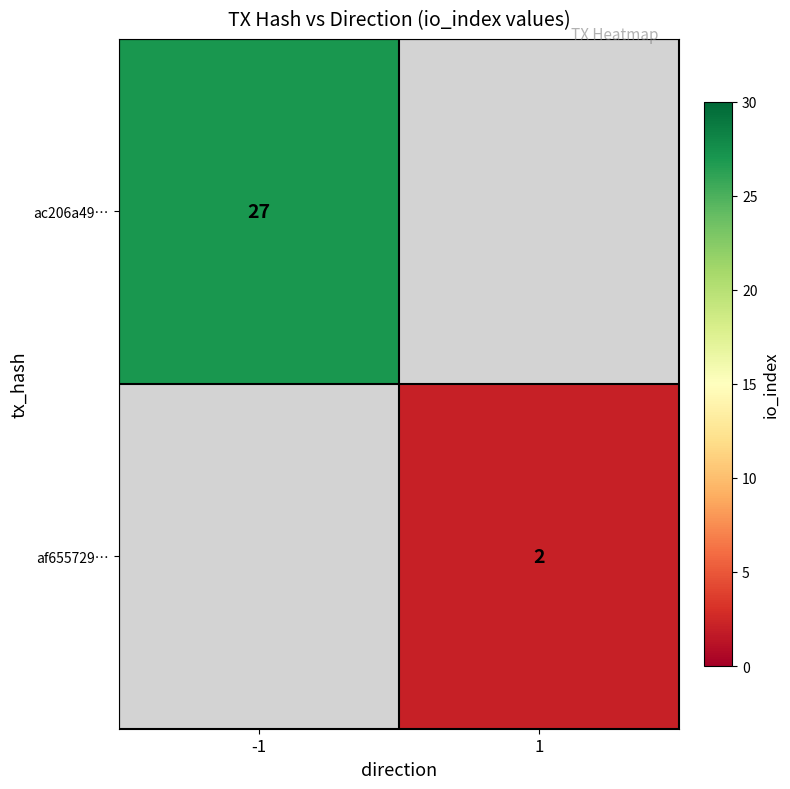

How many series are shown in this chart?

2